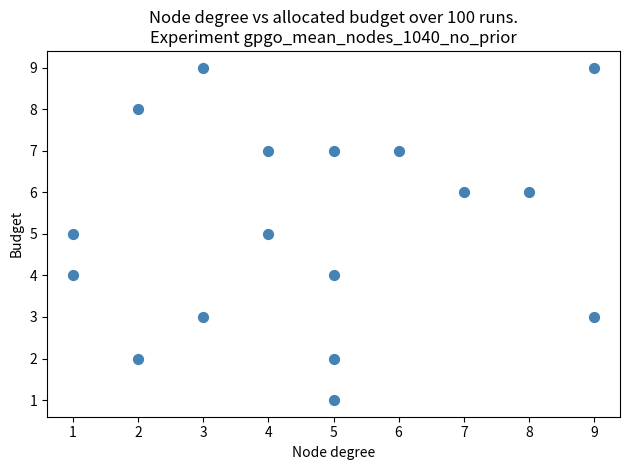

What is the range of Y values (max minus min)?

8